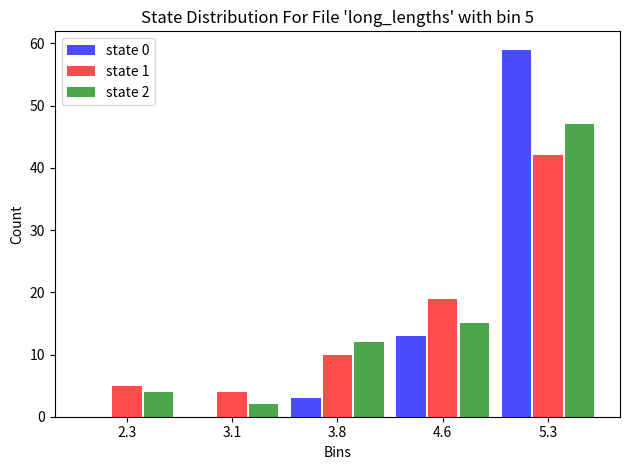

Reading right to left, transcribe all the data shown in this chart.

state 0: 5.3=59	4.6=13	3.8=3	3.1=0	2.3=0
state 1: 5.3=42	4.6=19	3.8=10	3.1=4	2.3=5
state 2: 5.3=47	4.6=15	3.8=12	3.1=2	2.3=4